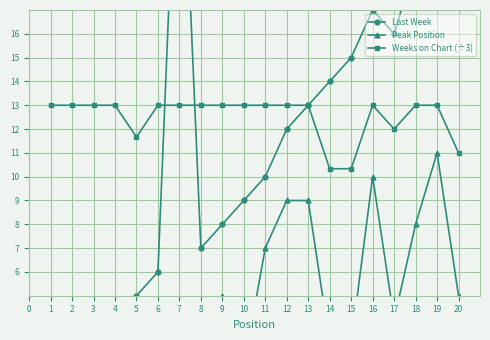

True or false: Weeks on Chart (÷3) has a value of 19.7 at 8.

False